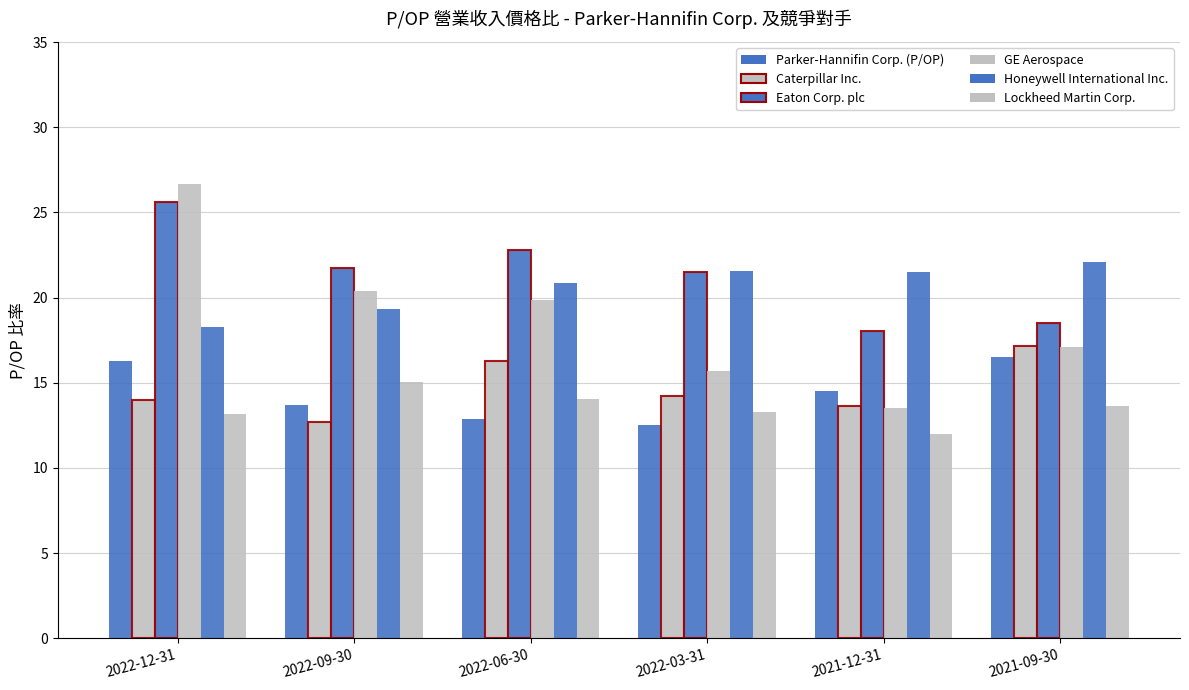

How many groups of bars are there?

6